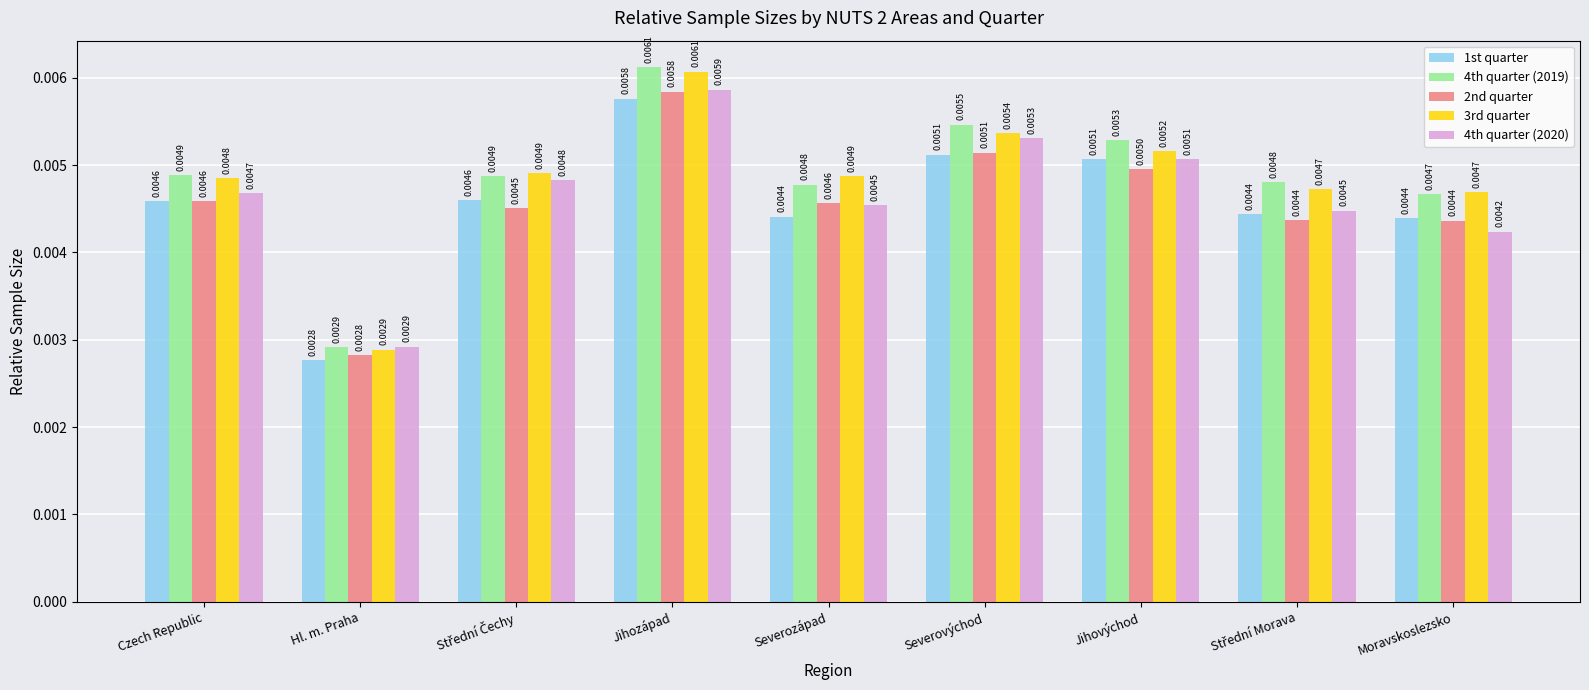

Which series has the largest total across all categories?

4th quarter (2019)